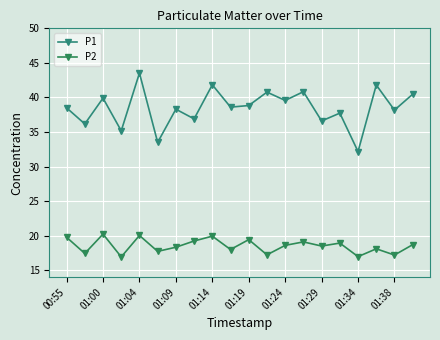

Reading left to right, what are all the values shown in this chart?

P1: 38.5	36.2	39.9	35.2	43.5	33.5	38.3	36.9	41.8	38.6	38.8	40.8	39.6	40.8	36.6	37.7	32.2	41.8	38.2	40.5
P2: 19.8	17.4	20.2	16.9	20.0	17.7	18.3	19.2	19.9	18.0	19.4	17.2	18.6	19.1	18.5	18.9	17.0	18.1	17.2	18.7